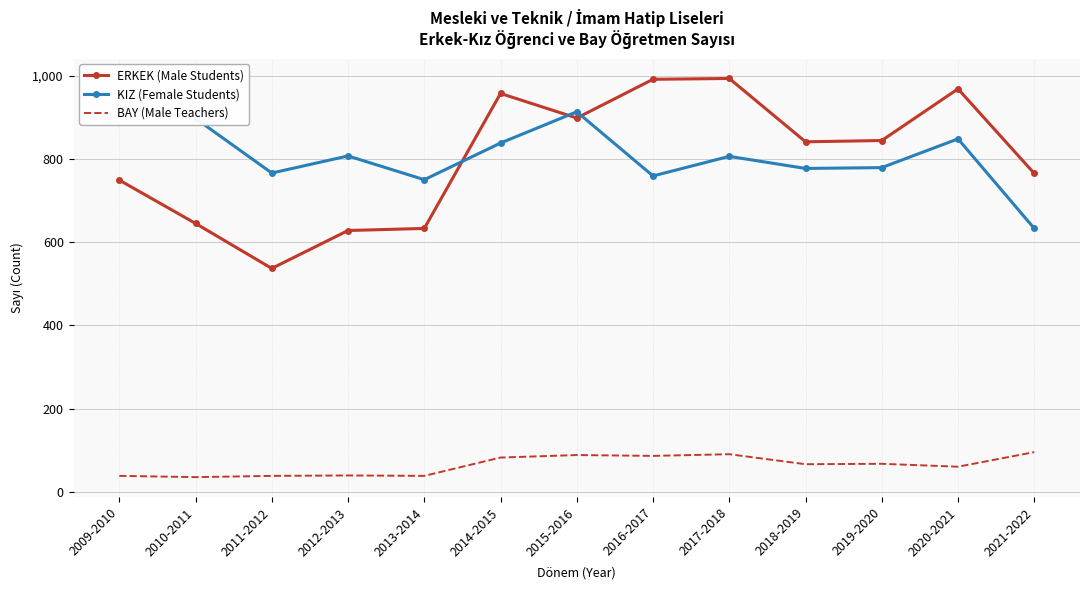

Is the value of KIZ (Female Students) at 2018-2019 greater than the value of BAY (Male Teachers) at 2014-2015?

Yes